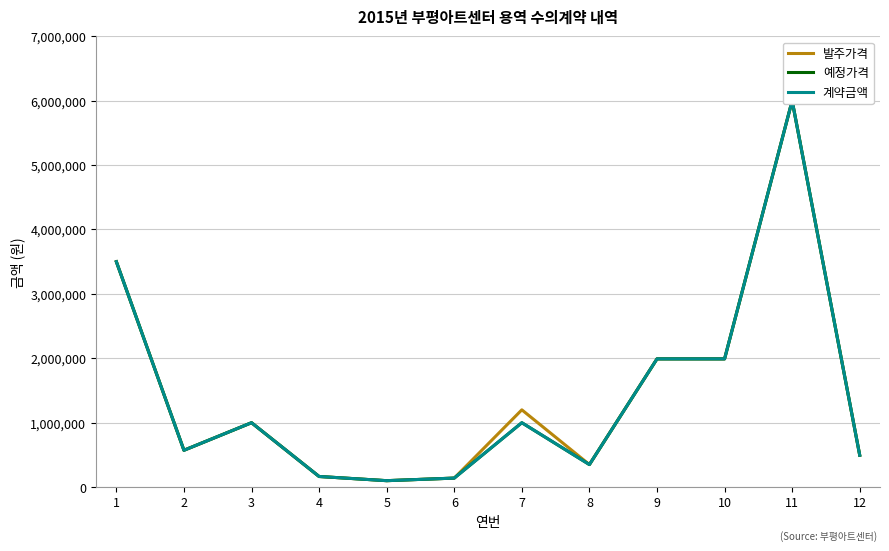

What is the value of the 발주가격 point at the 6th from the left?

140000